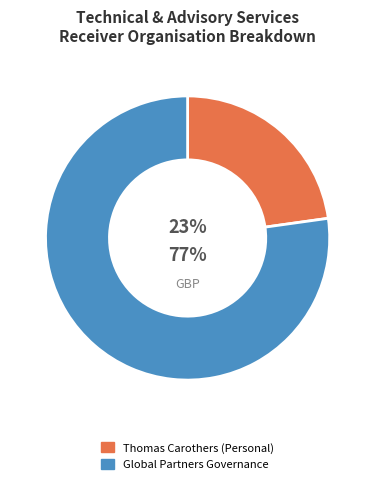

To the nearest percent, what percentage of the pie is Global Partners Governance?

77%